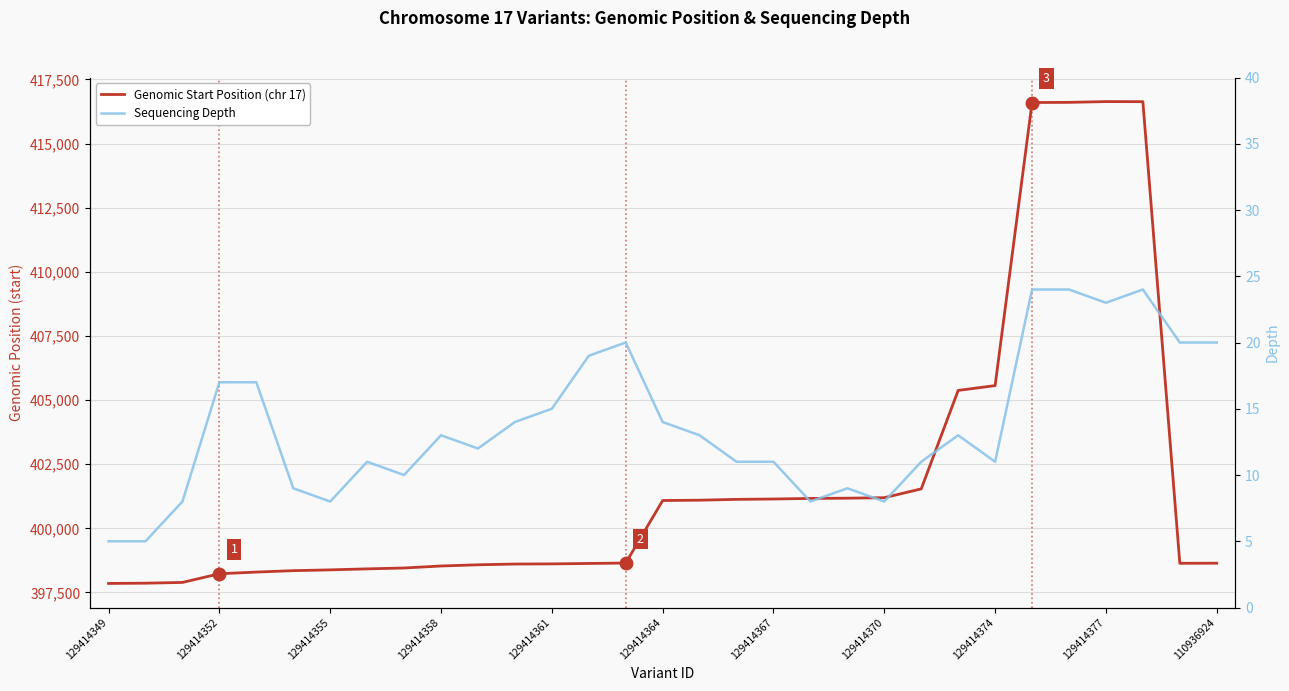

What is the total value across all series at 19?

401174